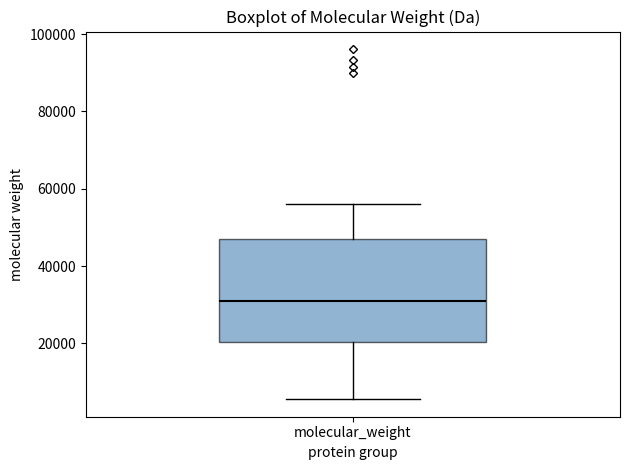

Read this box plot against the y-axis: the position of the median line, the range covered by the box, and the ends of both whiskers. The values are not printed on the chart, so give them approximately, as read against the axis.

median 32000, box 20000 to 48000, whiskers 6000 to 56000